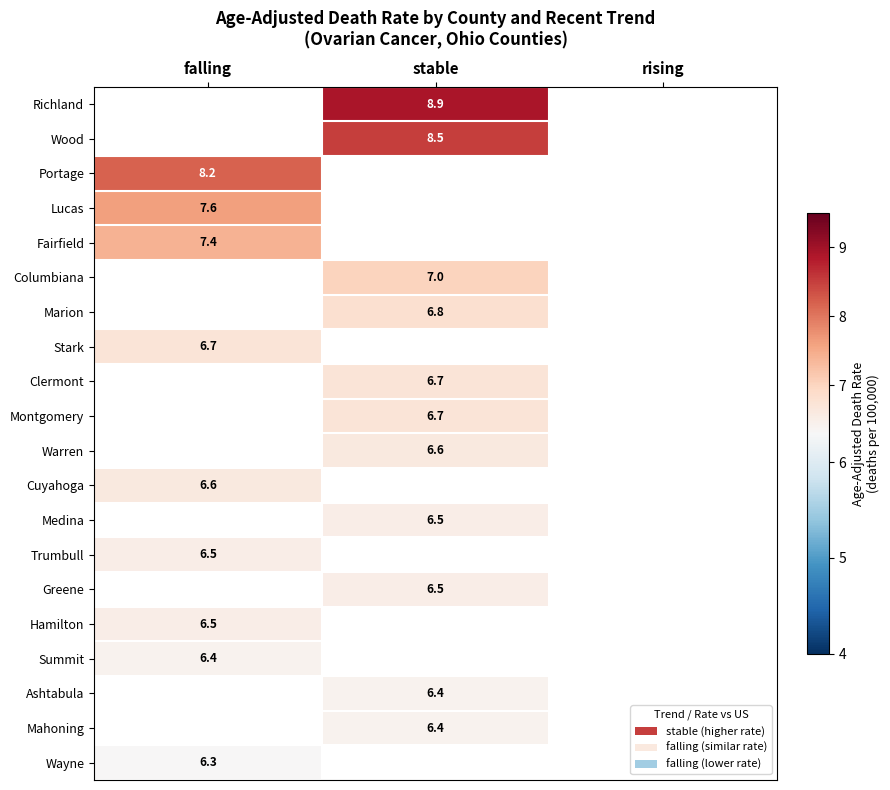

True or false: Trumbull has a value of 3.1 at falling.

False